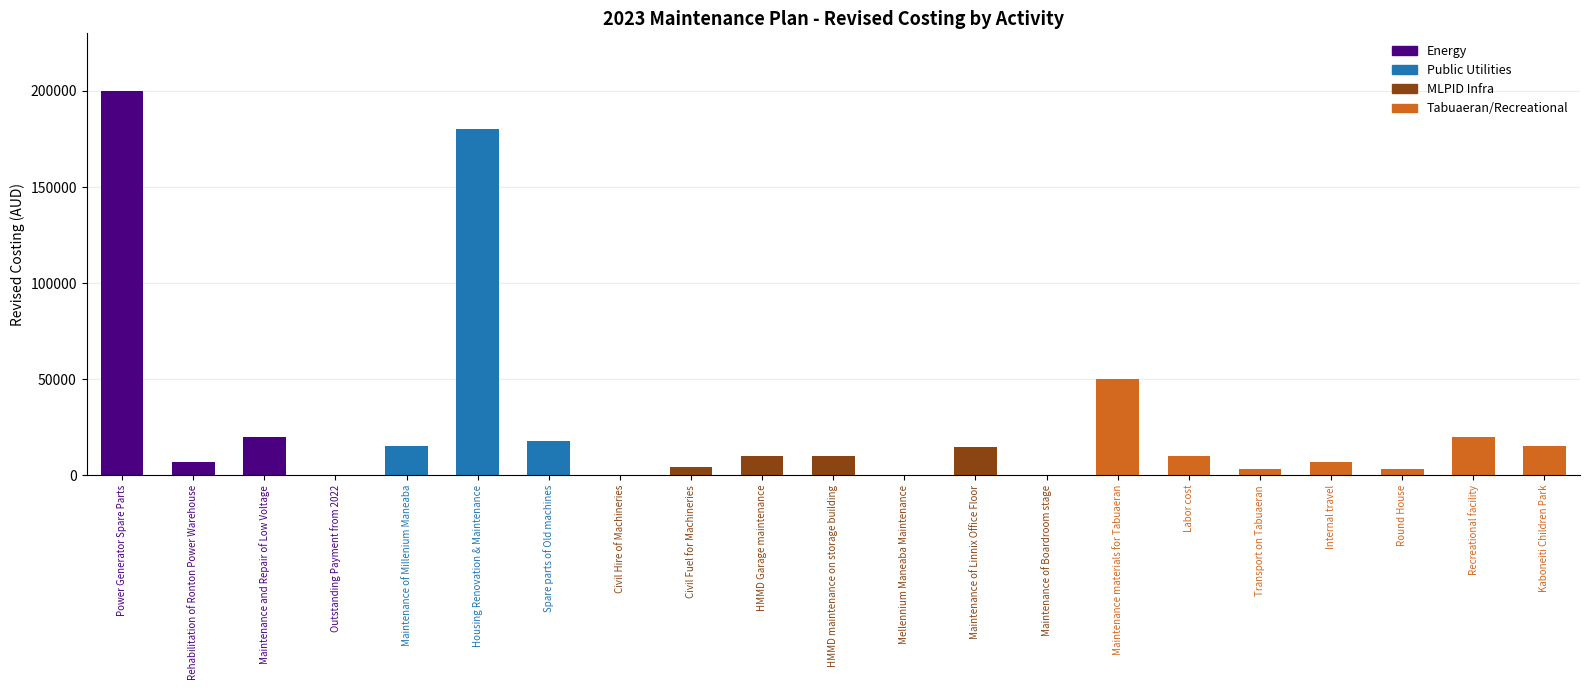

What is the sum of the values at HMMD Garage maintenance and Labor cost?

20000.0